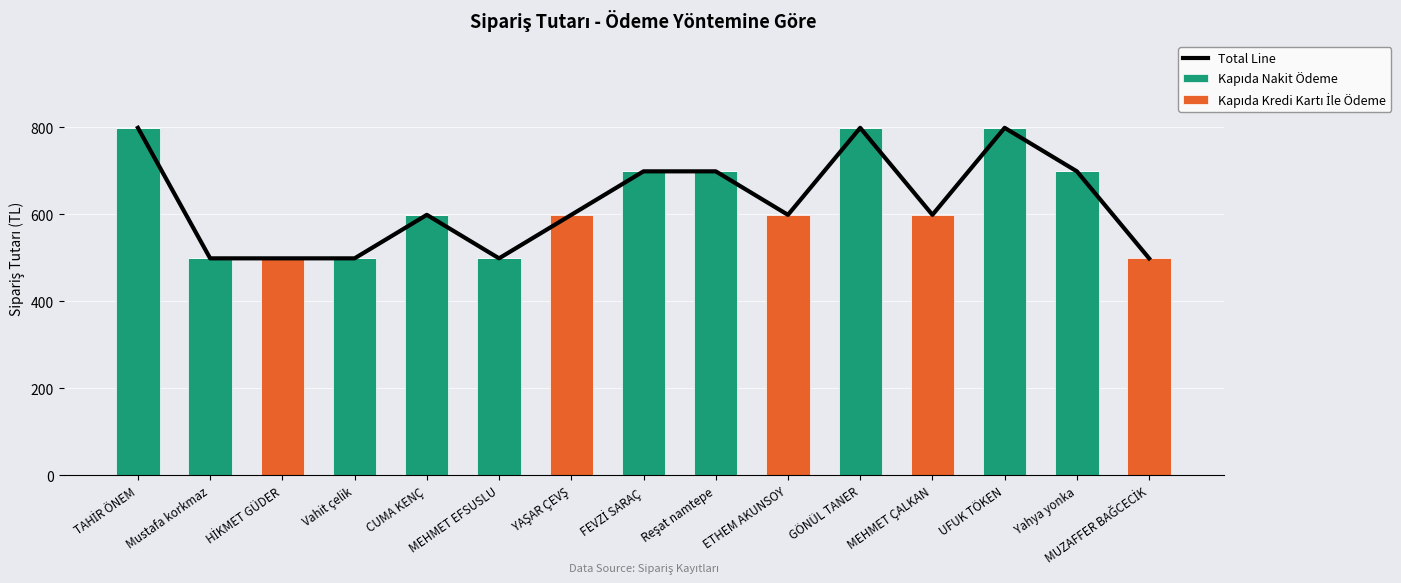

What are all the series names shown in the legend?

Total Line, Kapıda Nakit Ödeme, Kapıda Kredi Kartı İle Ödeme